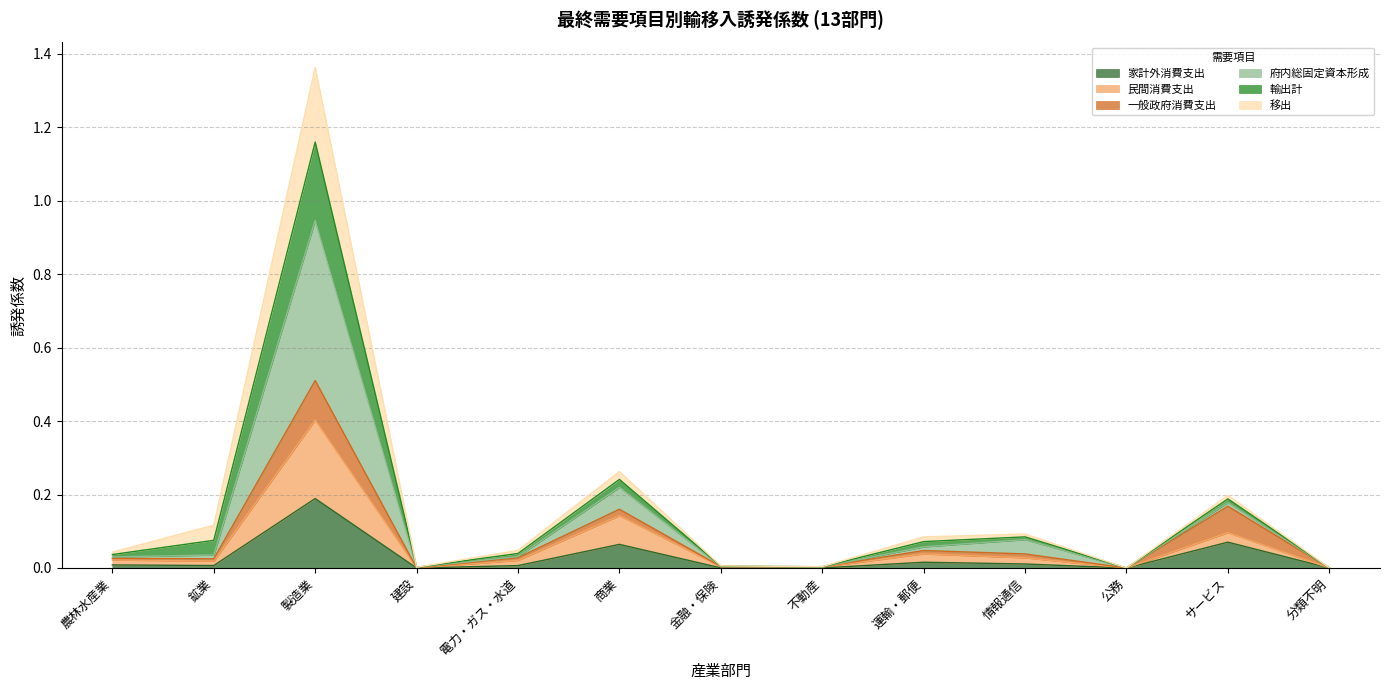

True or false: 民間消費支出 has more than 0 points higher than both neighbors.

True